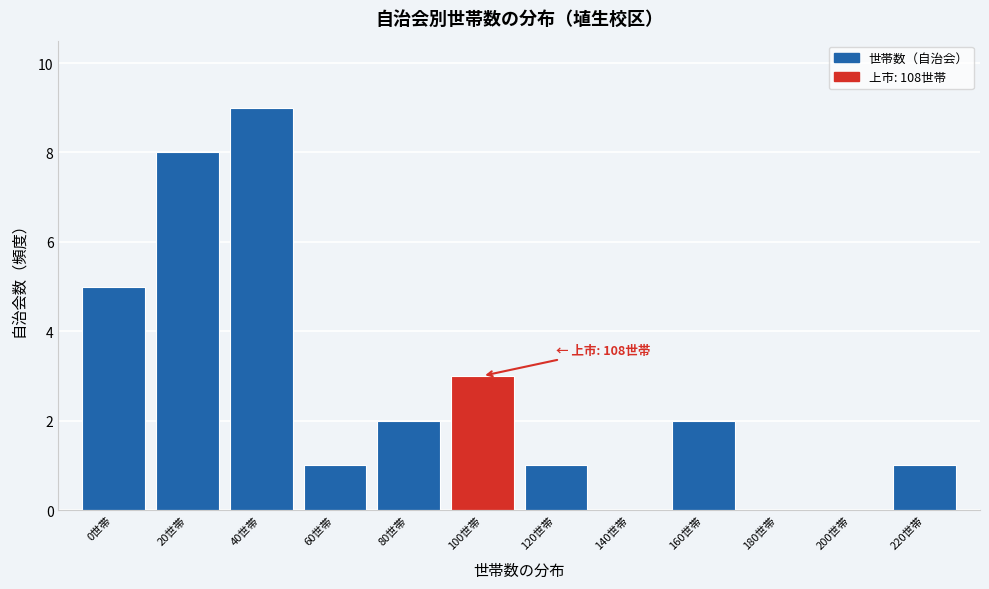

Reading left to right, transcribe all the data shown in this chart.

0世帯=5	20世帯=8	40世帯=9	60世帯=1	80世帯=2	100世帯=3	120世帯=1	140世帯=0	160世帯=2	180世帯=0	200世帯=0	220世帯=1